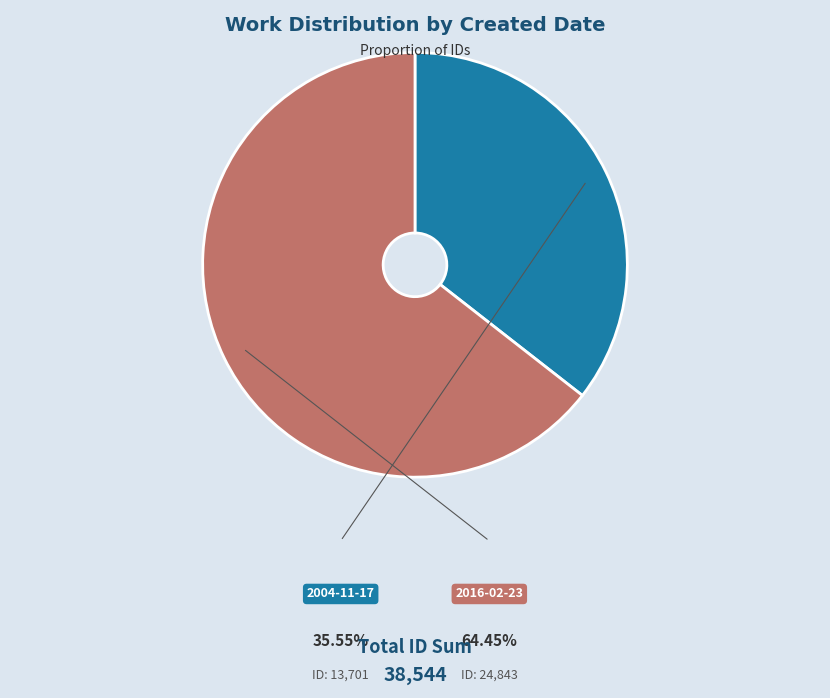

Which category accounts for the majority?

2016-02-23